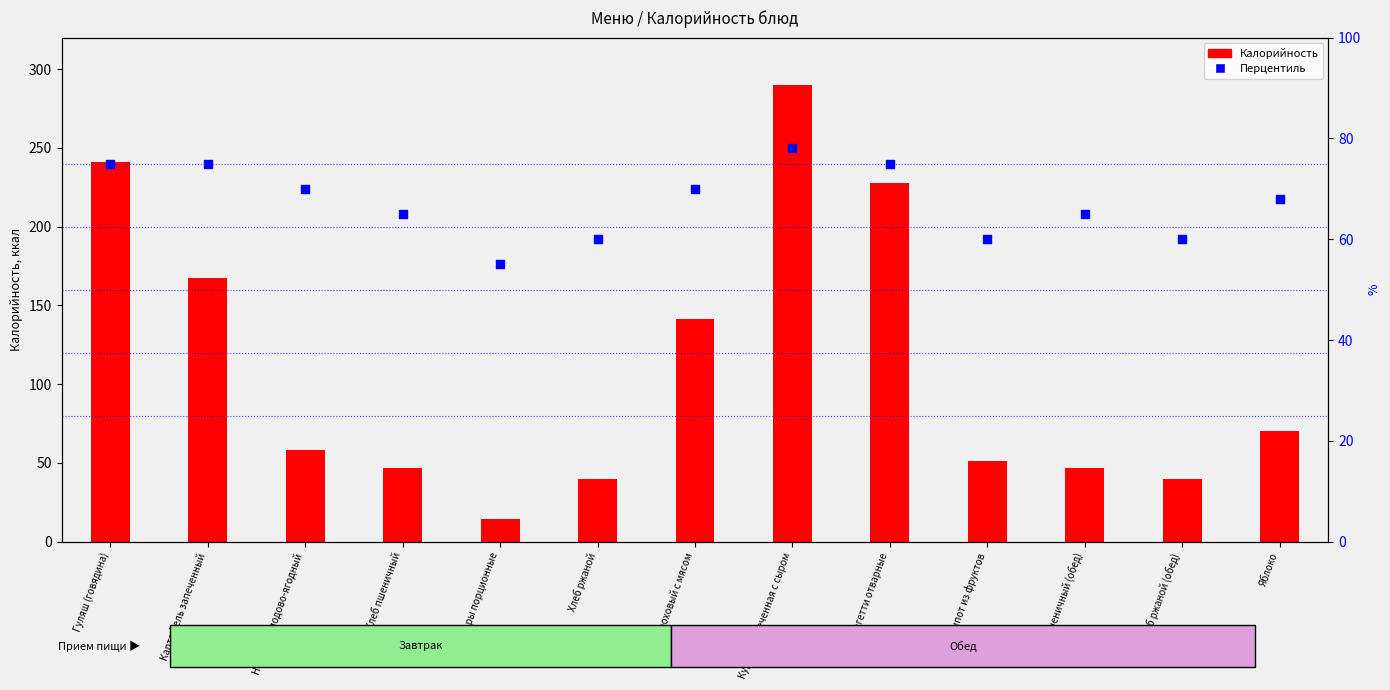

Which series has the widest spread of Y values?

Калорийность